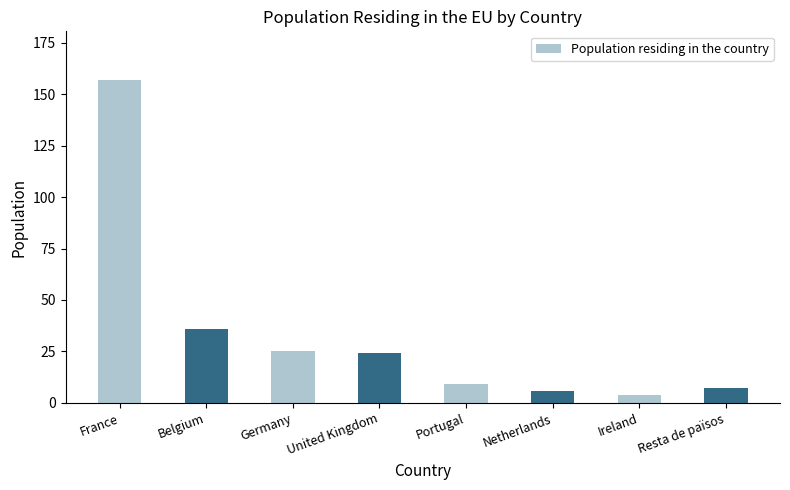

Where does the data first go above 24?

France